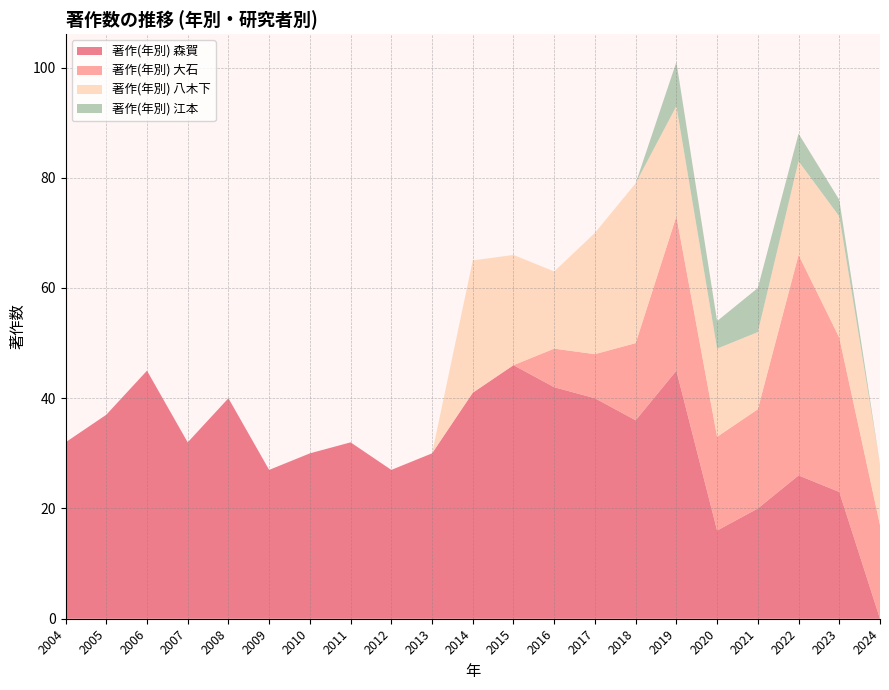

Reading right to left, list all the values displayed in this chart.

著作(年別) 森賀: 2024=0	2023=23	2022=26	2021=20	2020=16	2019=45	2018=36	2017=40	2016=42	2015=46	2014=41	2013=30	2012=27	2011=32	2010=30	2009=27	2008=40	2007=32	2006=45	2005=37	2004=32
著作(年別) 大石: 2024=17	2023=28	2022=40	2021=18	2020=17	2019=28	2018=14	2017=8	2016=7	2015=0	2014=0	2013=0	2012=0	2011=0	2010=0	2009=0	2008=0	2007=0	2006=0	2005=0	2004=0
著作(年別) 八木下: 2024=11	2023=22	2022=17	2021=14	2020=16	2019=20	2018=29	2017=22	2016=14	2015=20	2014=24	2013=0	2012=0	2011=0	2010=0	2009=0	2008=0	2007=0	2006=0	2005=0	2004=0
著作(年別) 江本: 2024=0	2023=3	2022=5	2021=8	2020=5	2019=8	2018=0	2017=0	2016=0	2015=0	2014=0	2013=0	2012=0	2011=0	2010=0	2009=0	2008=0	2007=0	2006=0	2005=0	2004=0